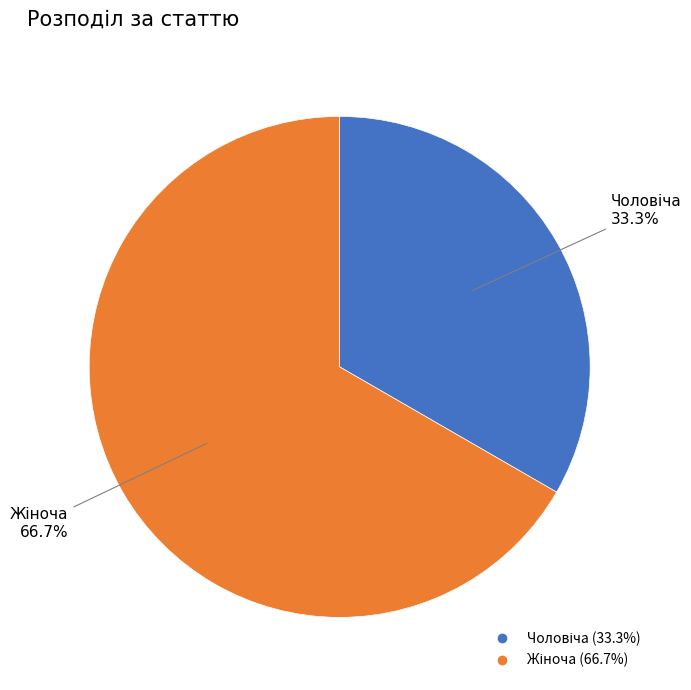

Is there a majority slice in this chart?

Yes